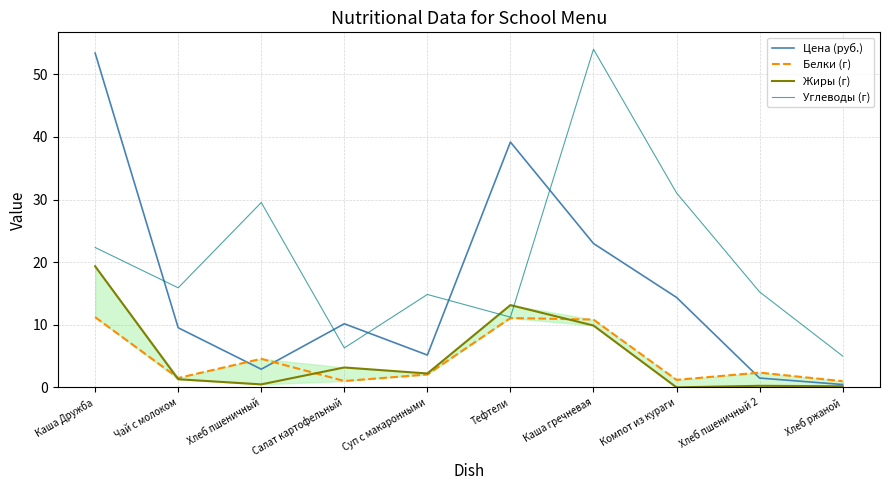

At which category does the chart reach its minimum across all series?

Компот из кураги